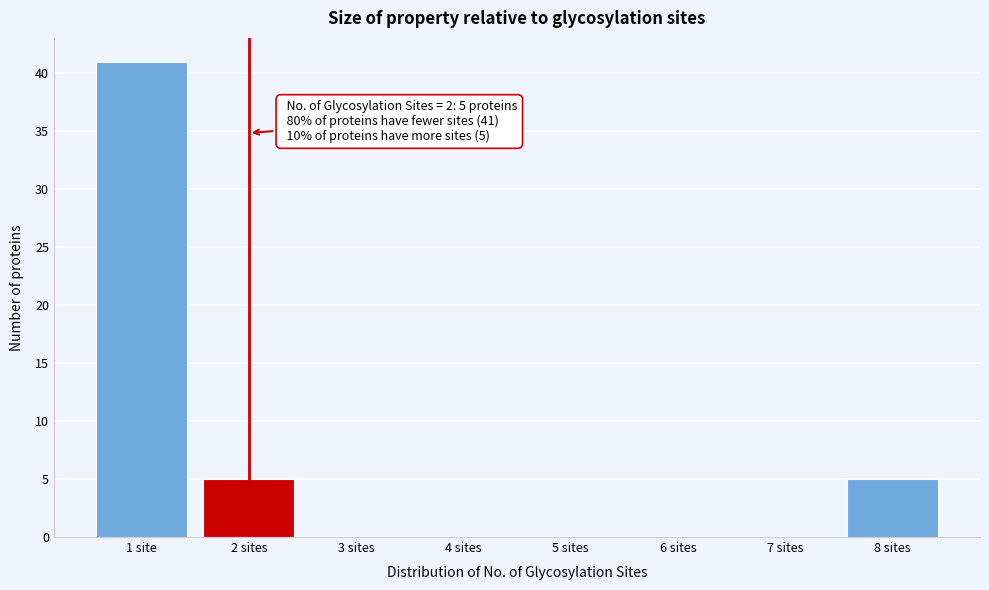

Reading left to right, transcribe all the data shown in this chart.

1 site=41	2 sites=5	3 sites=0	4 sites=0	5 sites=0	6 sites=0	7 sites=0	8 sites=5